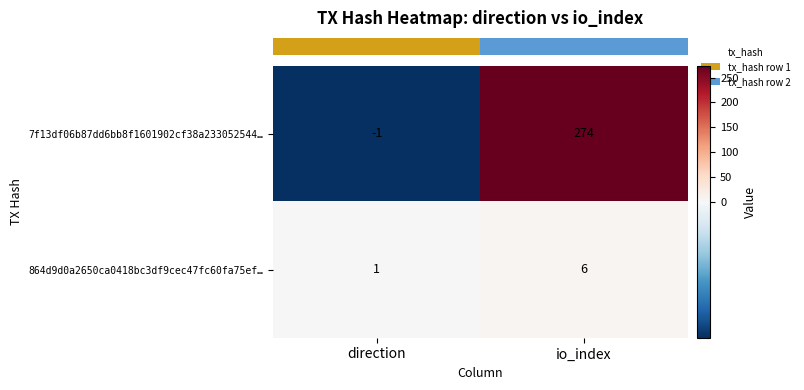

Between direction and io_index, which series saw the biggest shift?

7f13df06b87dd6bb8f1601902cf38a233052544…